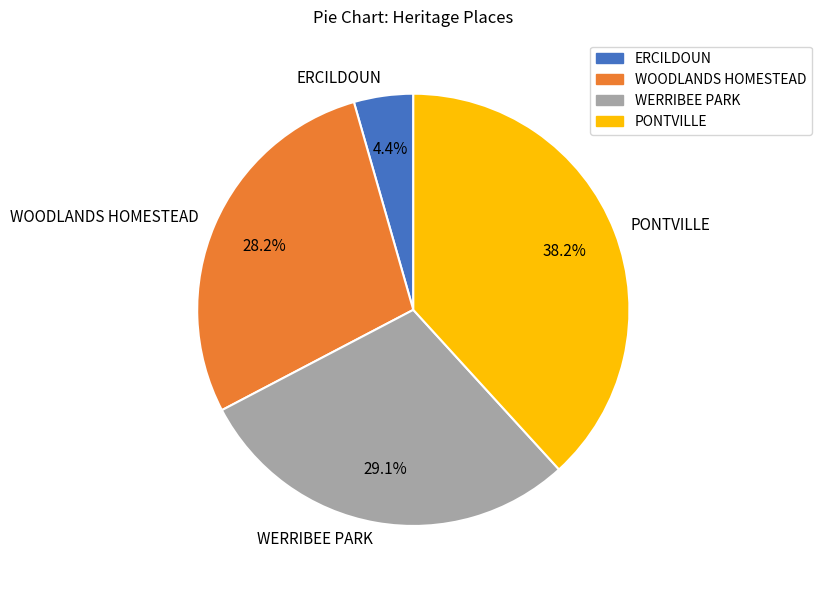

To the nearest percent, what is the average slice percentage?

25%